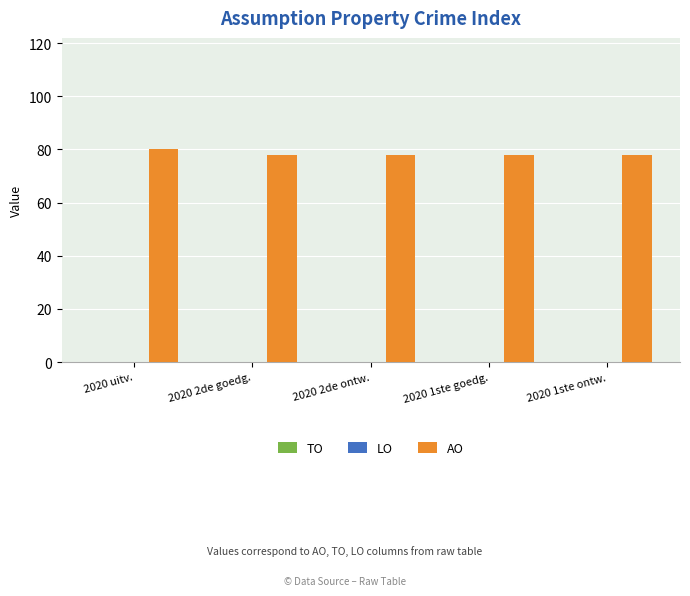

What is the label of the 1st bar from the left?

2020 uitv.